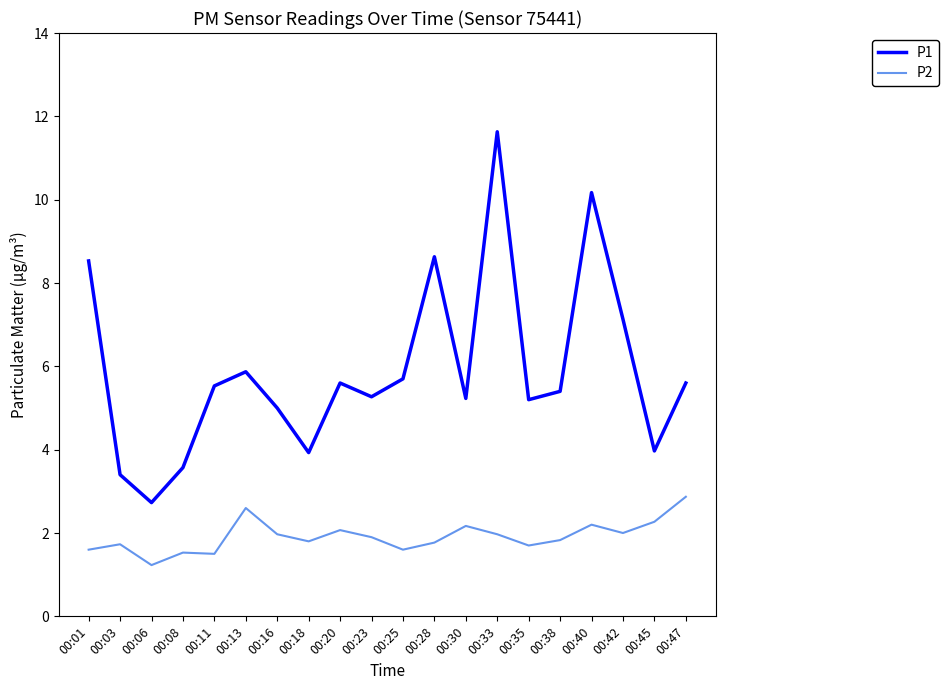

The value of P2 at 00:35 is 1.2. True or false?

False